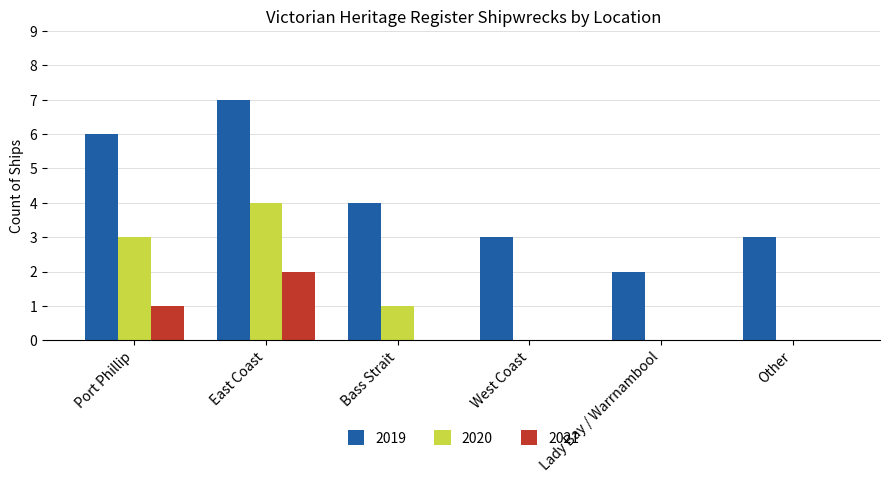

At which label does 2019 reach its peak?

East Coast